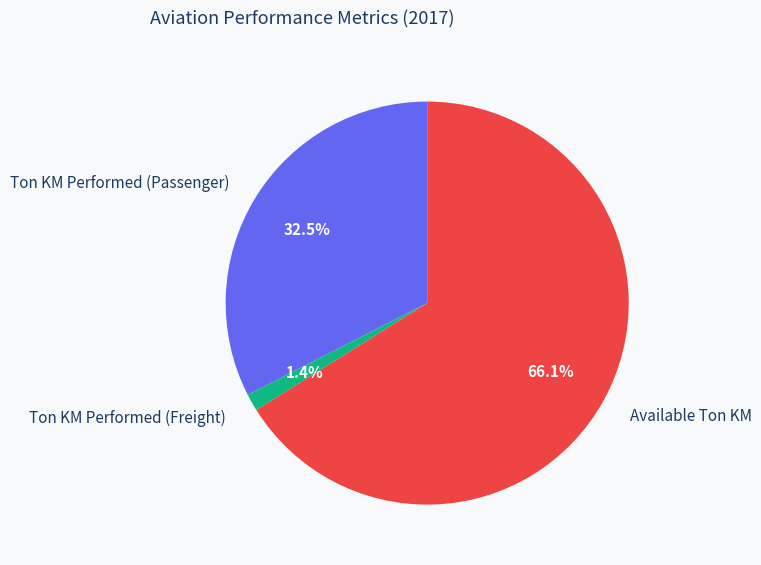

To the nearest percent, what is the difference between the largest and smallest slice percentages?

65%